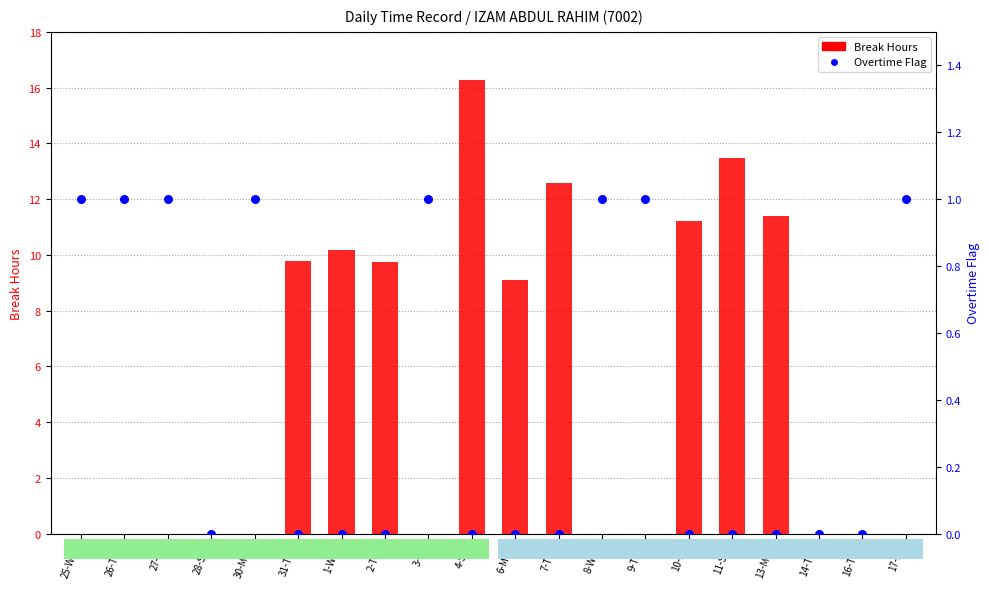

Which series reaches the minimum Y coordinate?

Break Hours